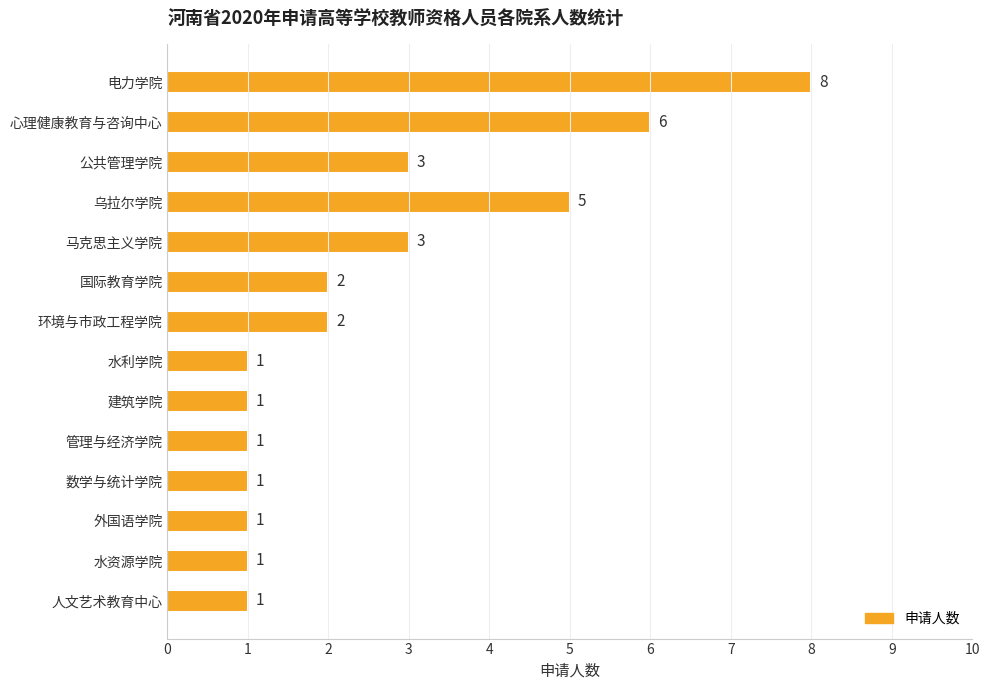

Approximately how many times larger is the value at 建筑学院 compared to 水利学院?

1.0